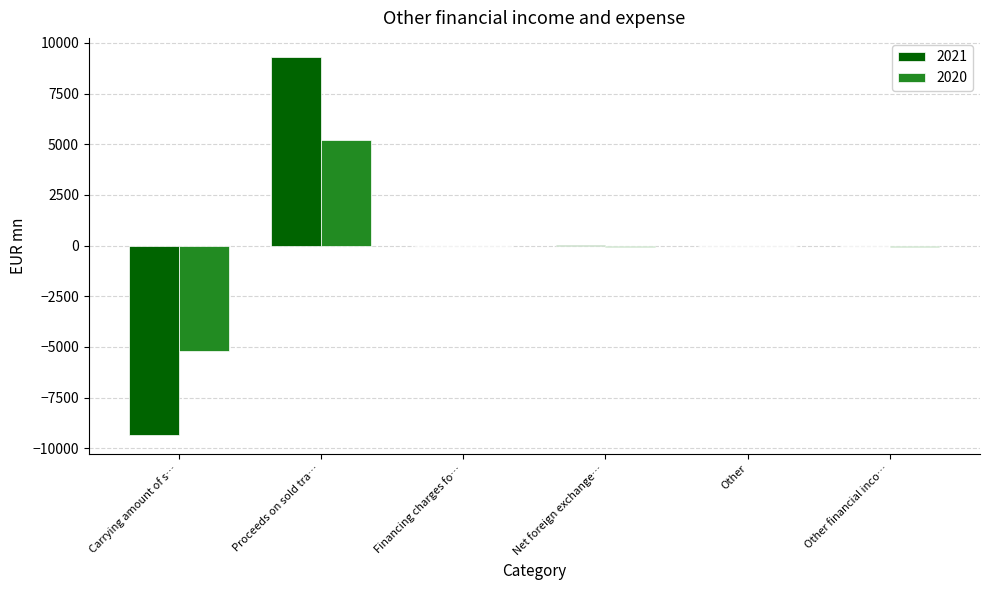

The 2020 series shows -9315 at Carrying amount of s…. True or false?

False